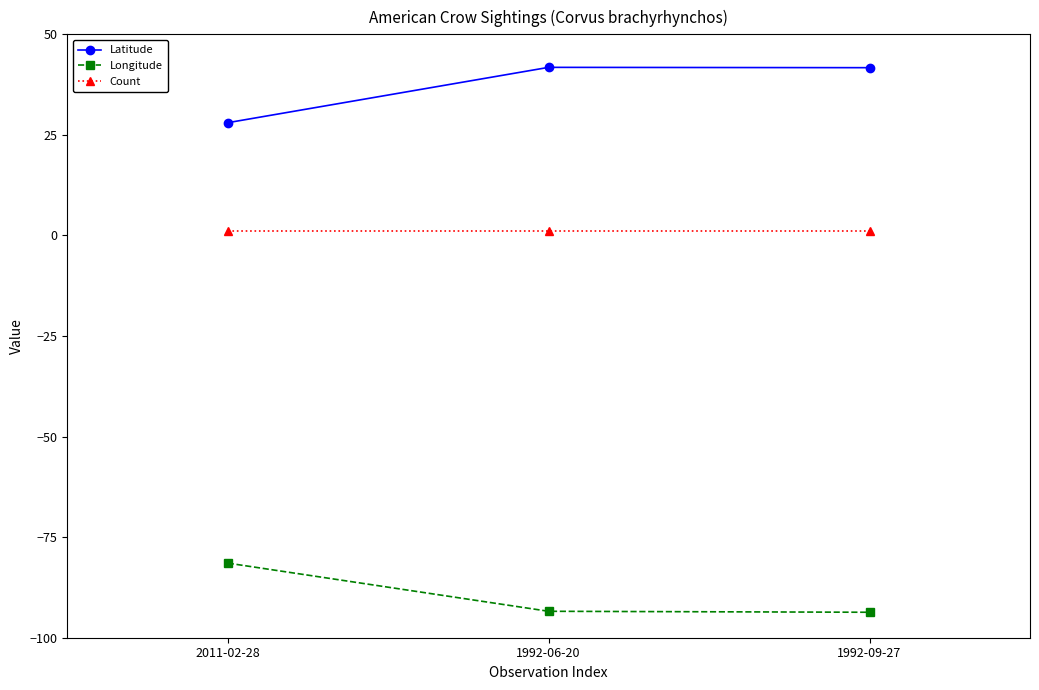

The Longitude series shows -81.4 at 2011-02-28. True or false?

True